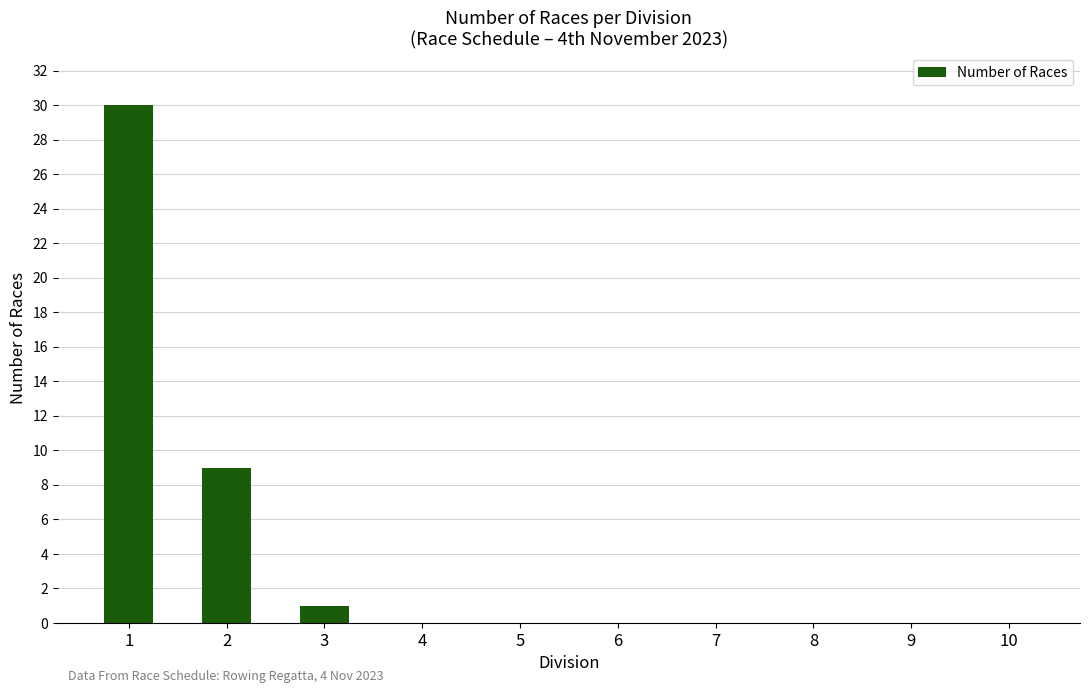

What is the maximum value shown in the chart?

30